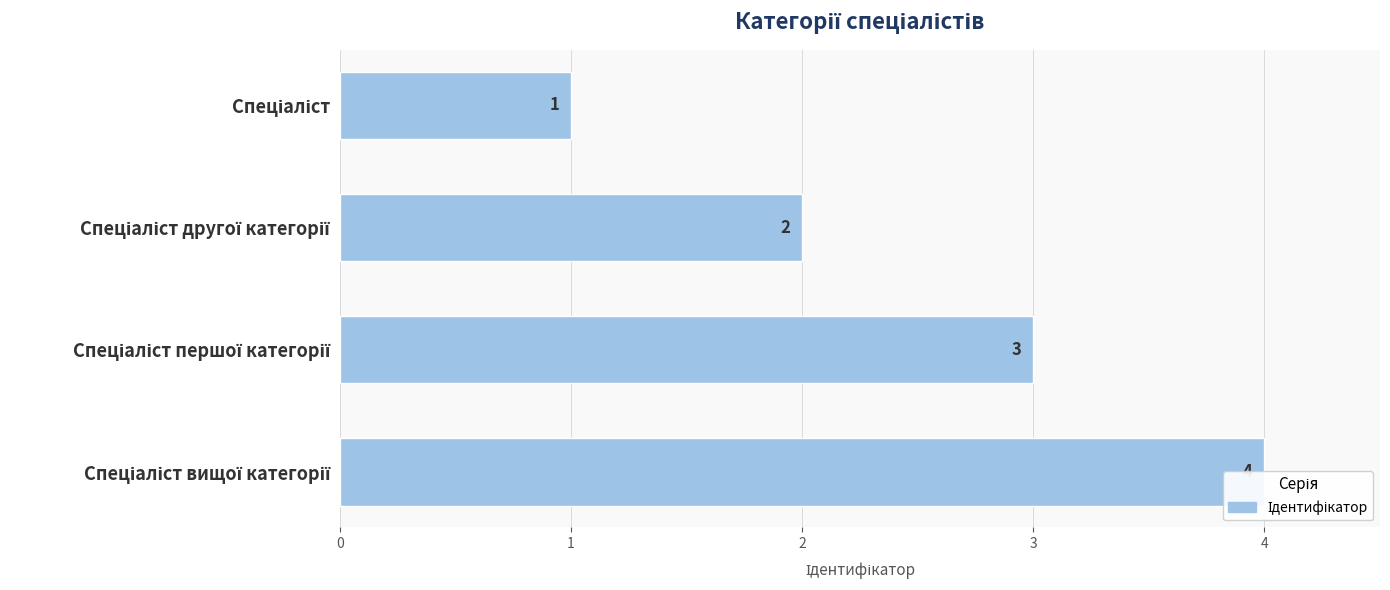

What is the change in value from −1 to 2?

+3